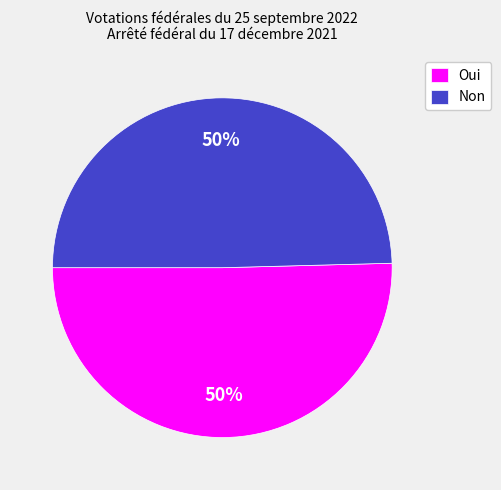

To the nearest percent, what portion does Non represent?

50%